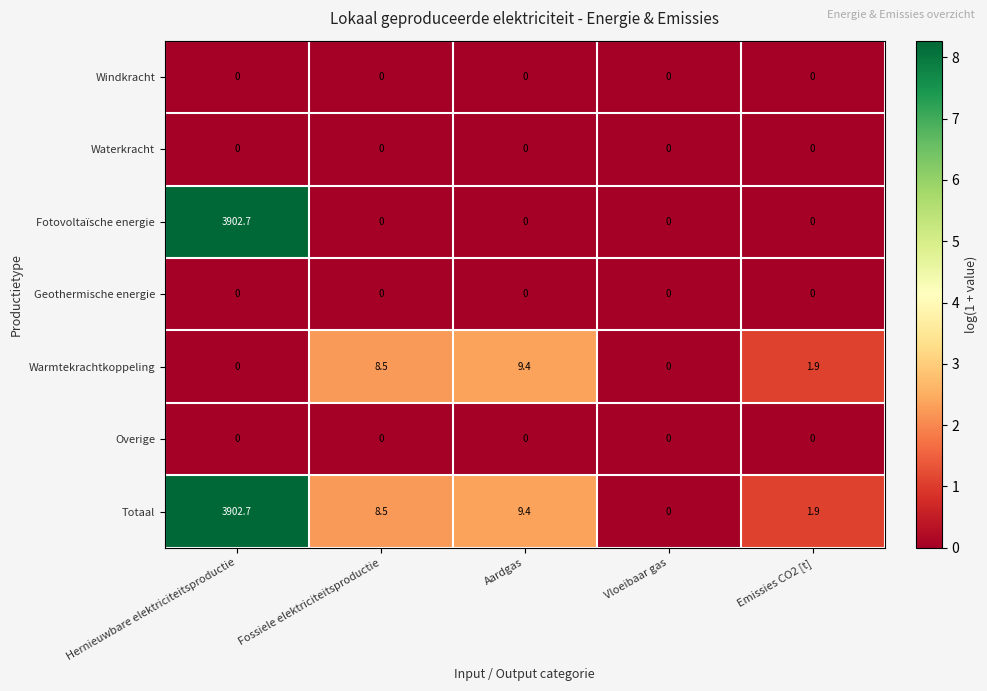

What is the difference between the highest and lowest values at Aardgas?

9.4